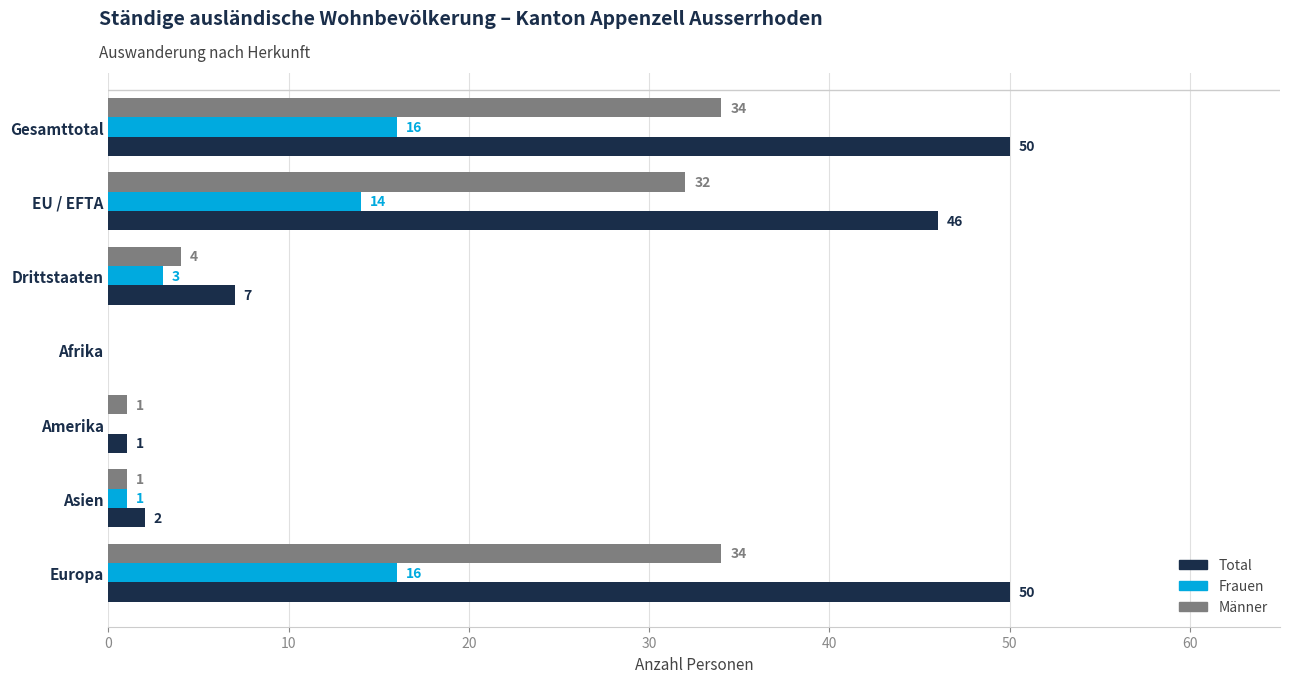

Count the number of categories in the chart.

7